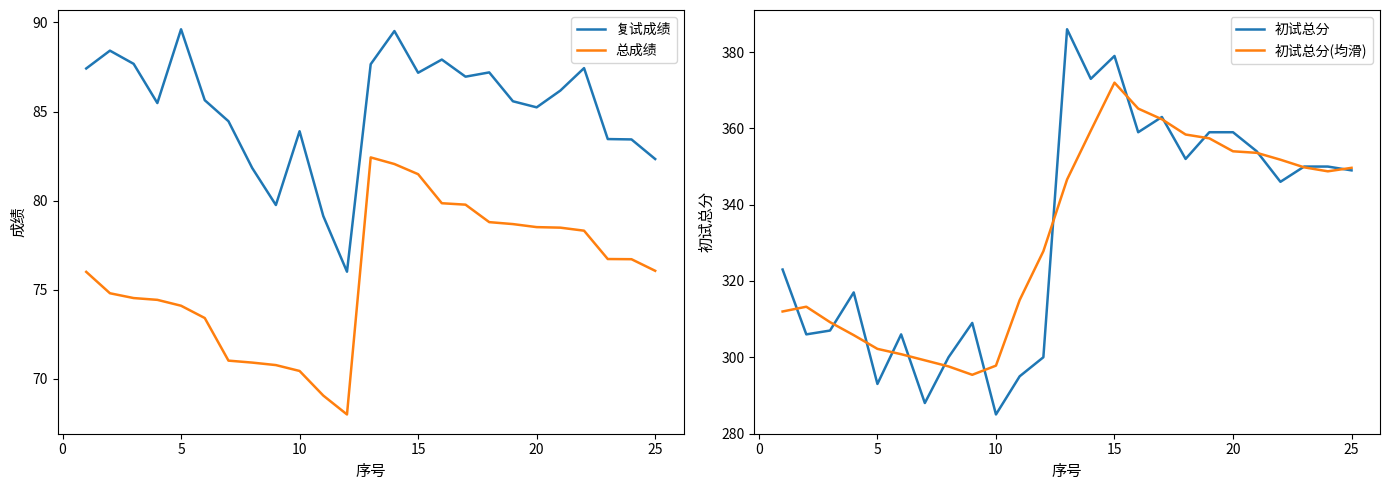

How many lines are shown in the chart?

4